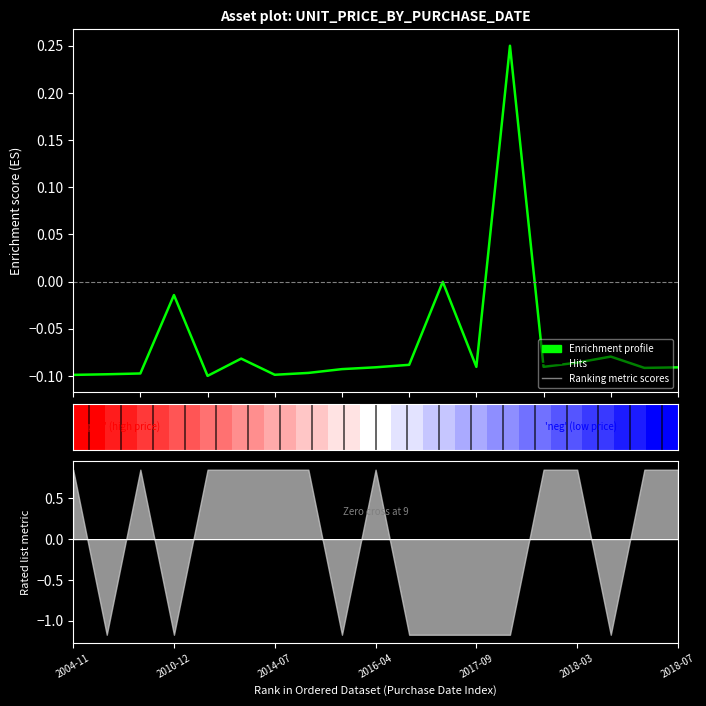

At which label is the value closest to 0?

11